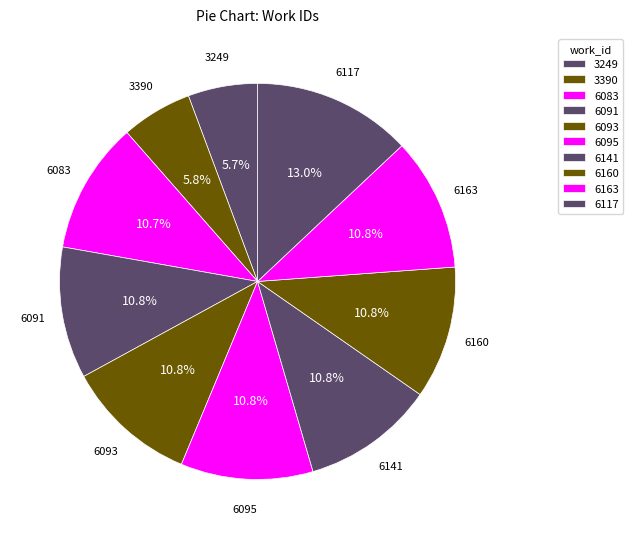

Count the number of slices in the pie.

10